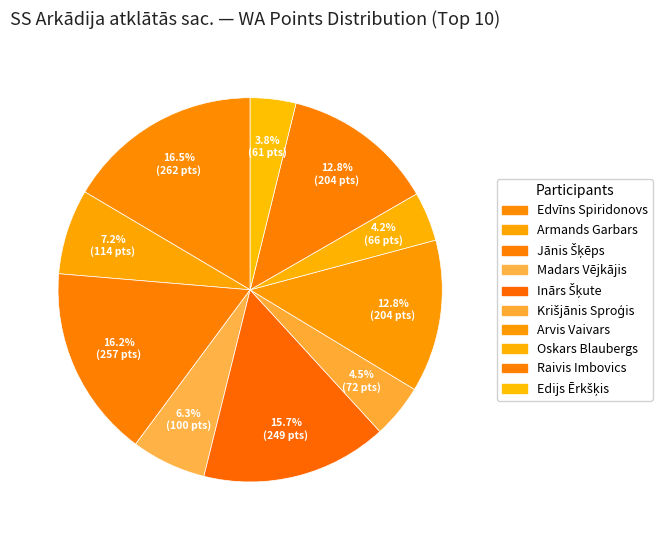

What percentage do Arvis Vaivars and Raivis Imbovics together represent?

25.7%